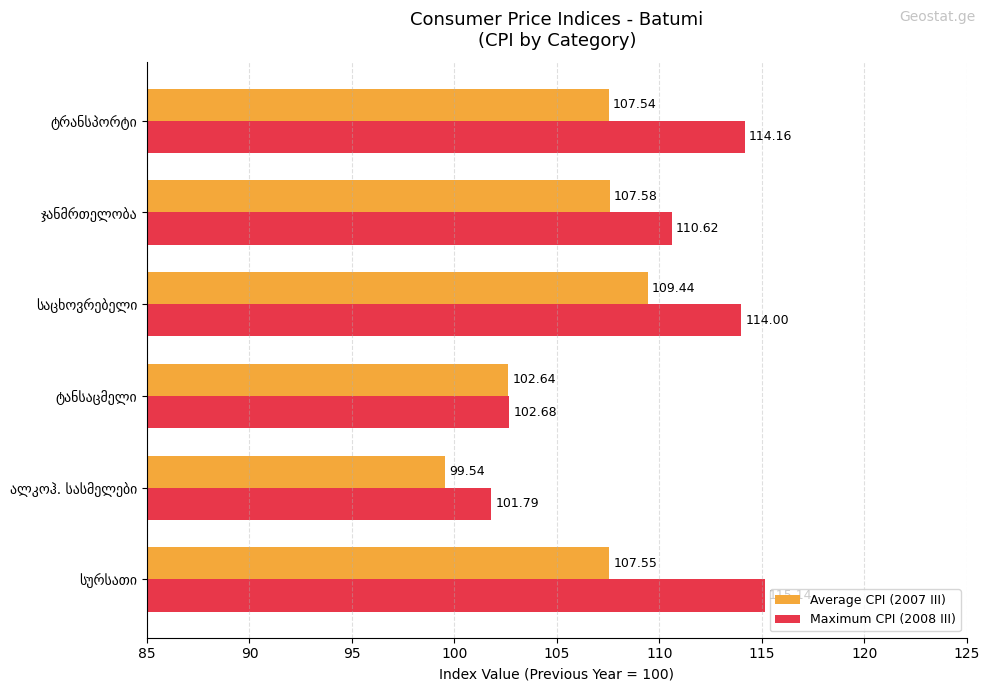

Which series has the largest total across all categories?

Maximum CPI (2008 III)